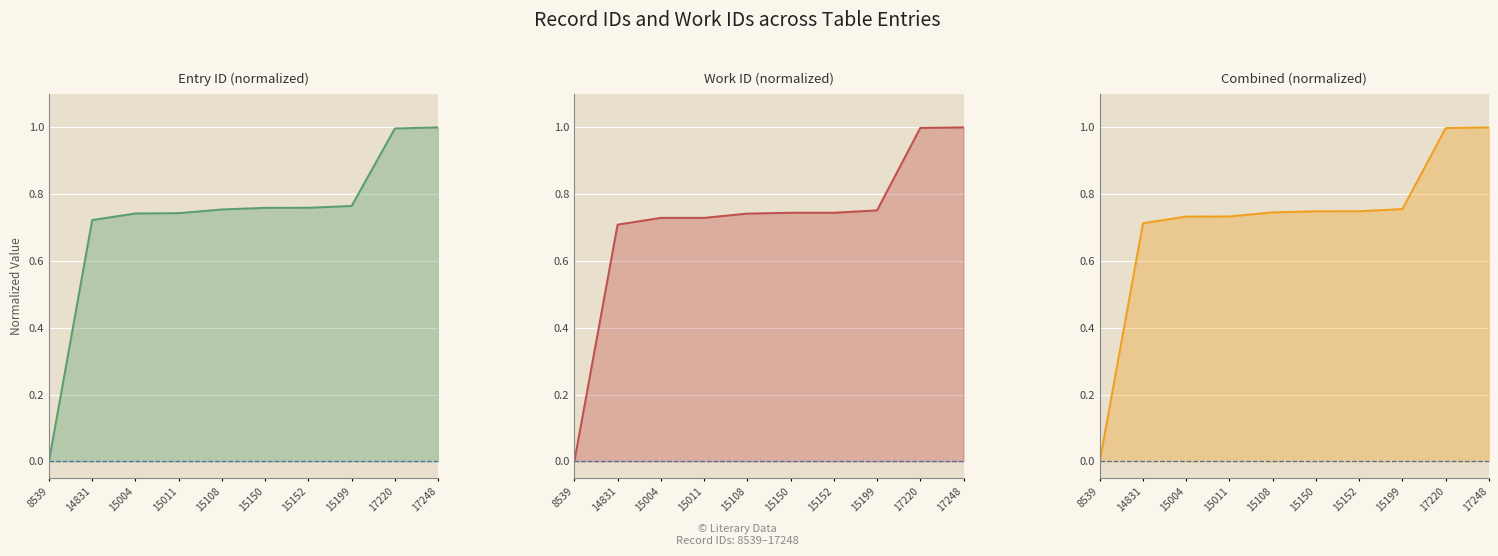

What is the greatest value displayed?

1.0